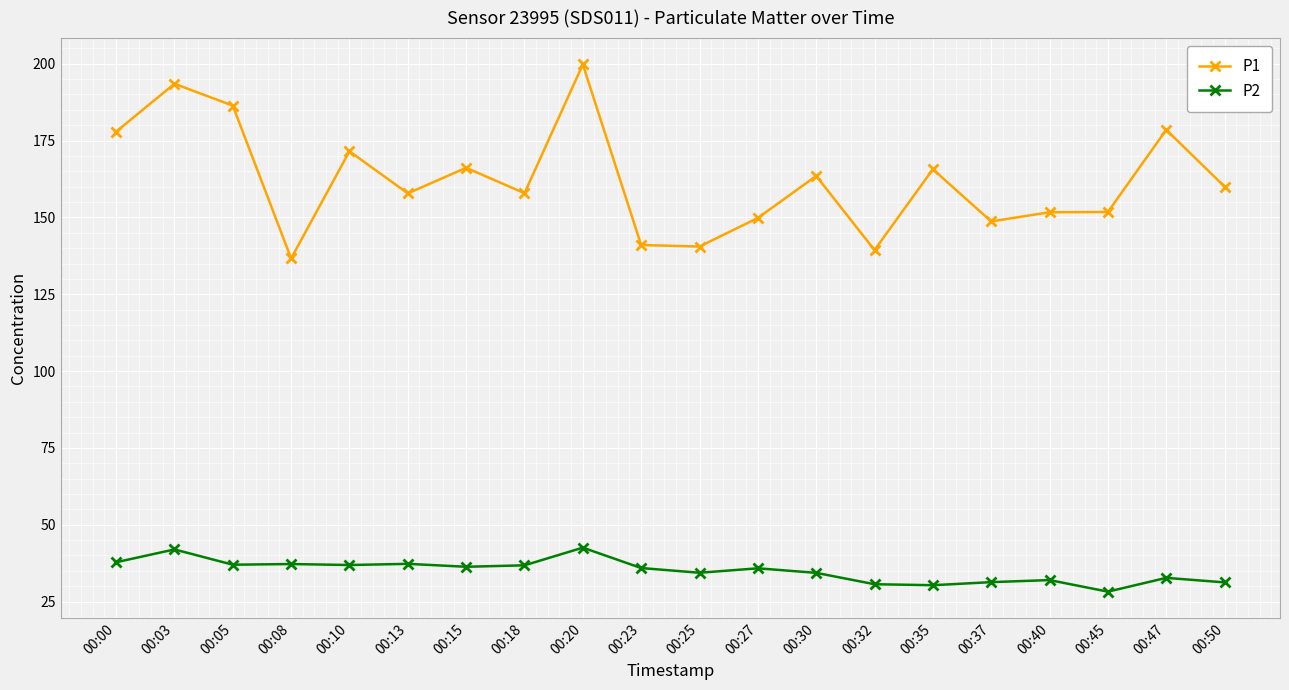

What are all the series names shown in the legend?

P1, P2